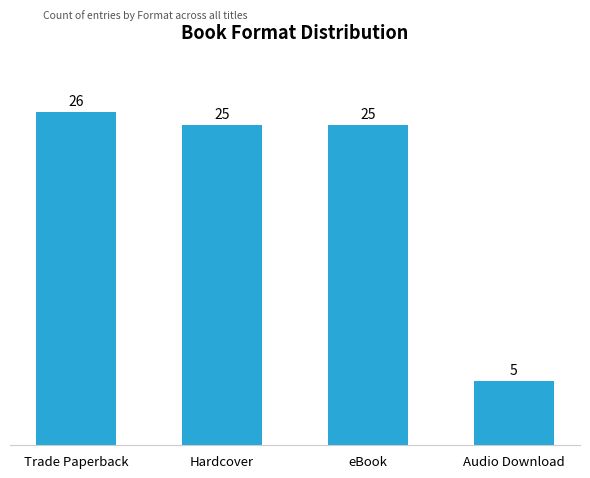

What is the approximate value at Hardcover?

25